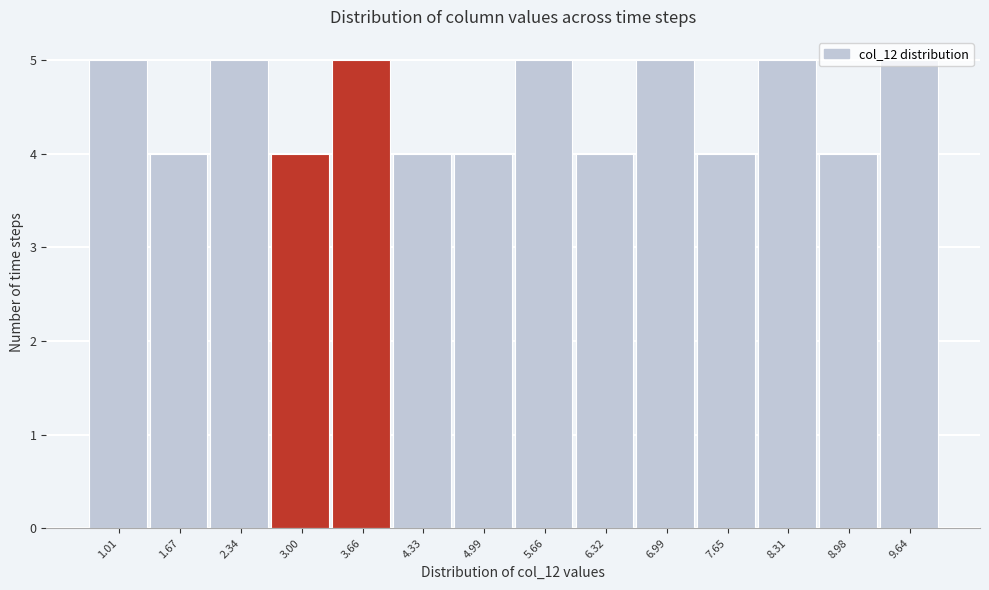

Reading left to right, transcribe this chart: for each bar, give the range it covers on the x-axis and its height. Neither the bar edges nor the heights are printed on the chart, so give them approximately, as read against the axes.

0.7 to 1.3: 5
1.3 to 2.0: 4
2.0 to 2.7: 5
2.7 to 3.3: 4
3.3 to 4.0: 5
4.0 to 4.7: 4
4.7 to 5.3: 4
5.3 to 6.0: 5
6.0 to 6.7: 4
6.7 to 7.3: 5
7.3 to 8.0: 4
8.0 to 8.6: 5
8.6 to 9.3: 4
9.3 to 10.0: 5